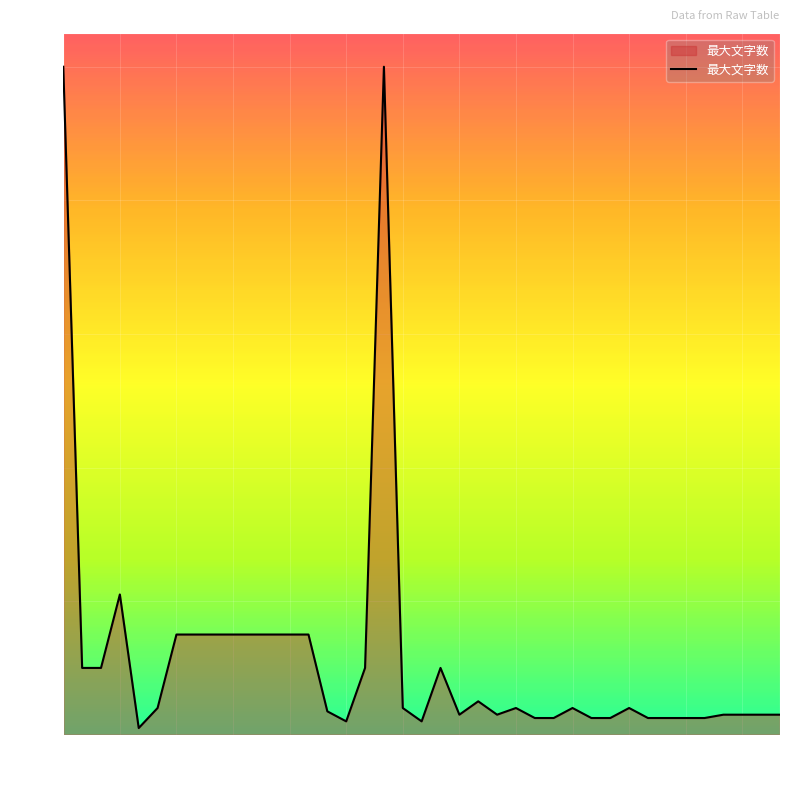

What is the greatest value displayed?

200